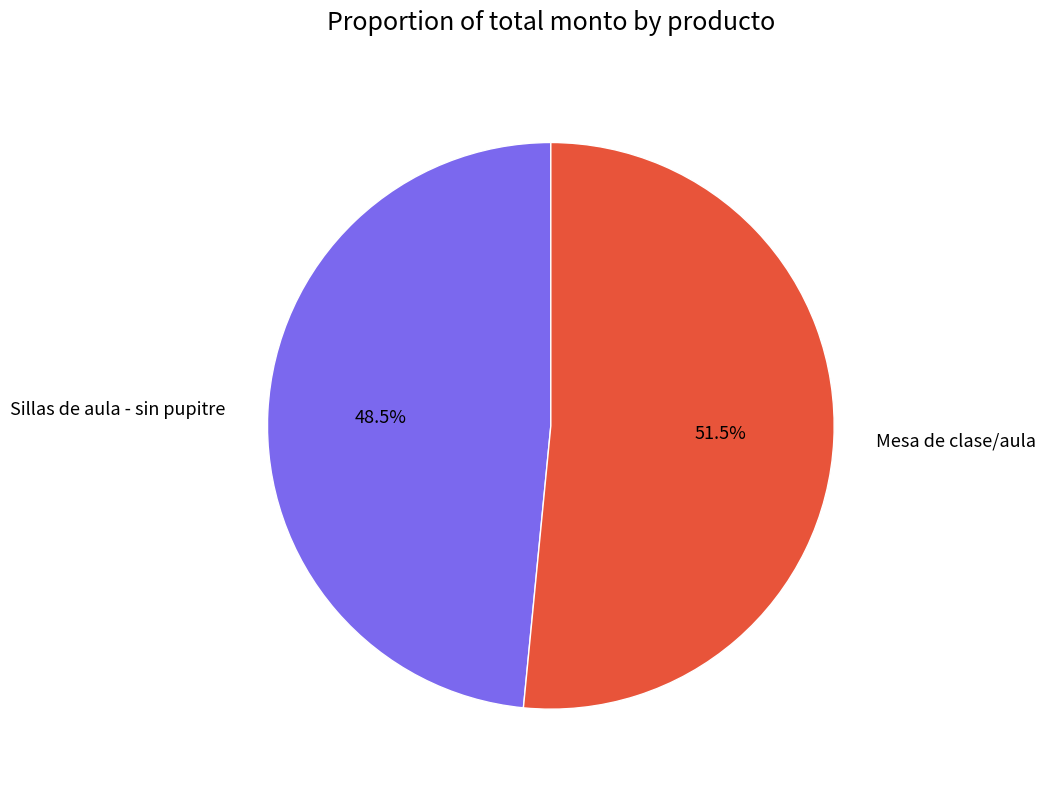

Do Mesa de clase/aula and Sillas de aula - sin pupitre together represent more than half of the pie?

Yes